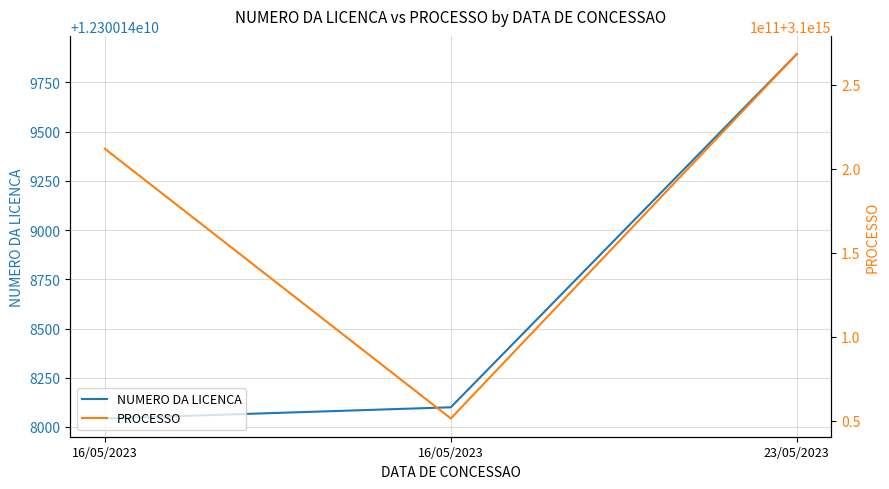

Reading right to left, what are all the values shown in this chart?

NUMERO DA LICENCA: 12300149894	12300148100	12300148043
PROCESSO: 3100268323202364	3100051206202328	3100211927202350